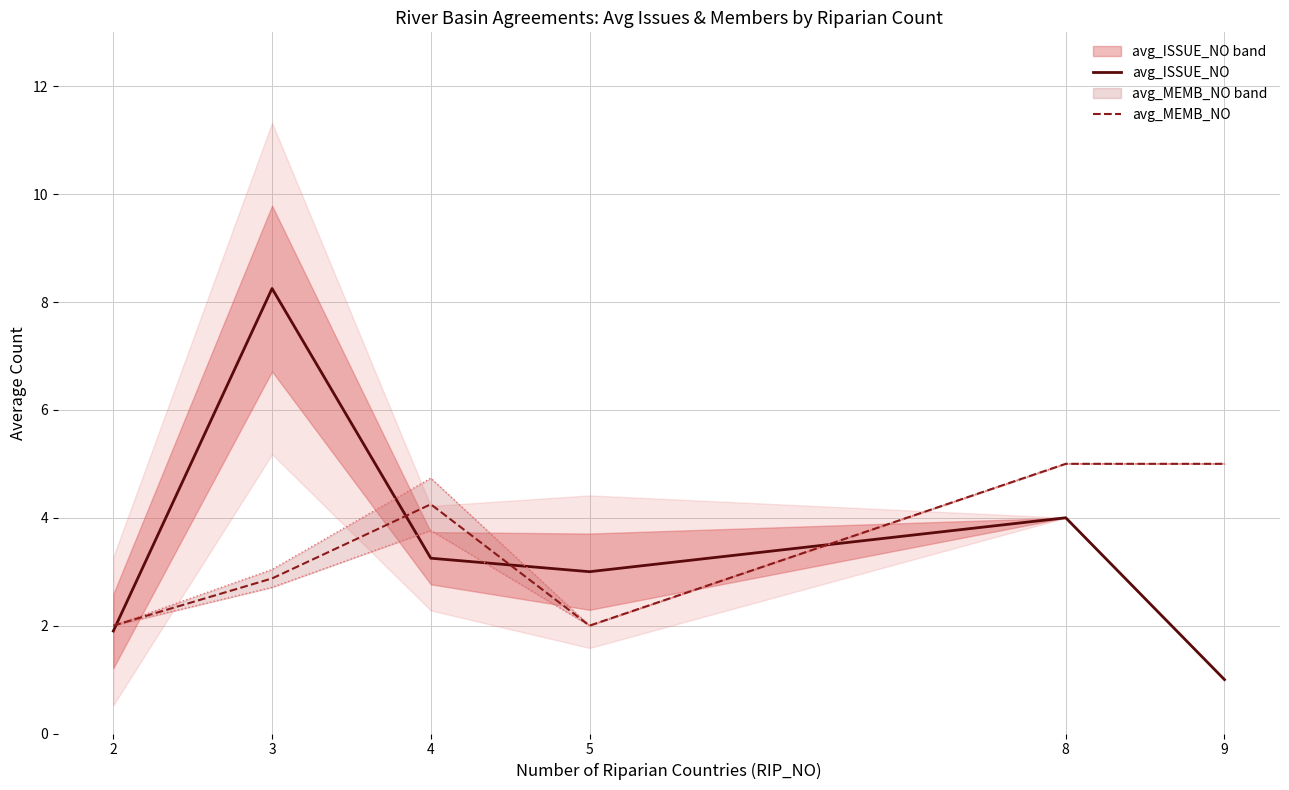

Where is the first local minimum for avg_ISSUE_NO?

5